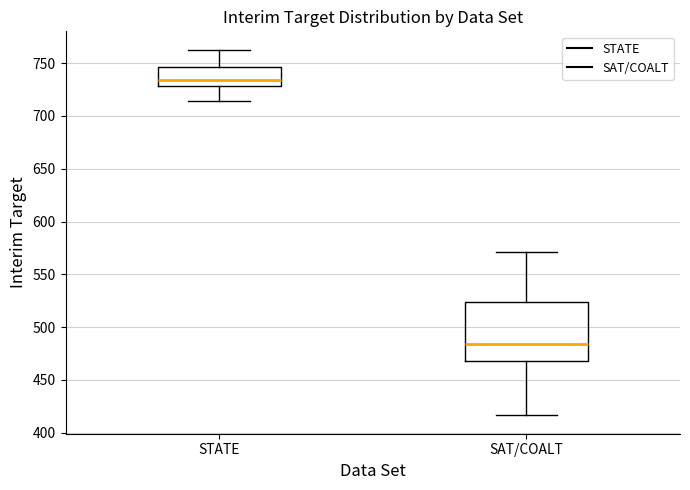

Reading left to right, transcribe this box plot: for each box, give where its median line is, the range the box spans, and where its two whiskers end, as read against the y-axis. The values are not printed on the chart, so give them approximately, as read against the axis.

STATE: median 735, box 730 to 745, whiskers 715 to 765
SAT/COALT: median 485, box 470 to 525, whiskers 415 to 570